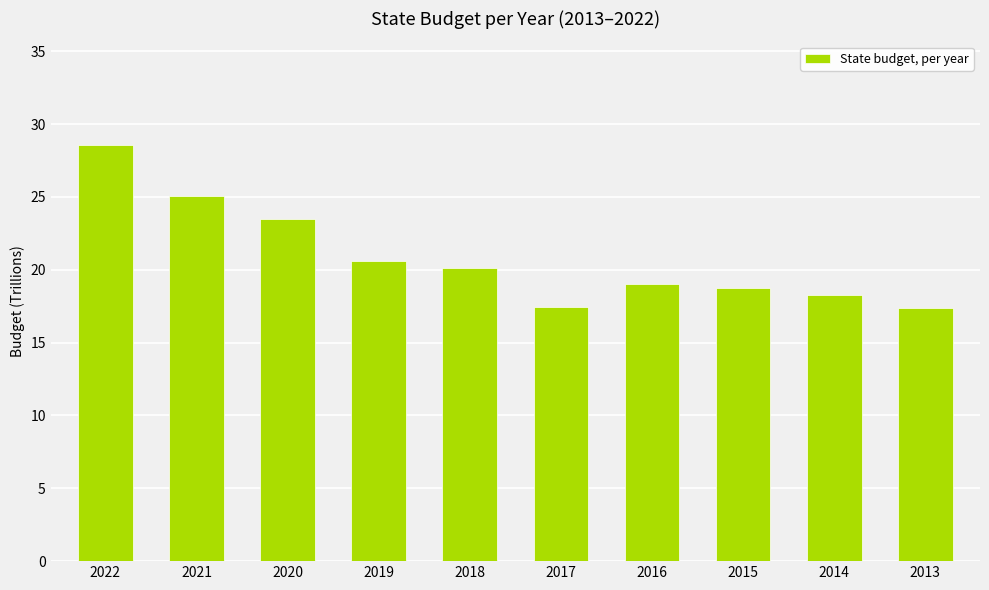

The chart shows a value of 11.5 at 2015. True or false?

False